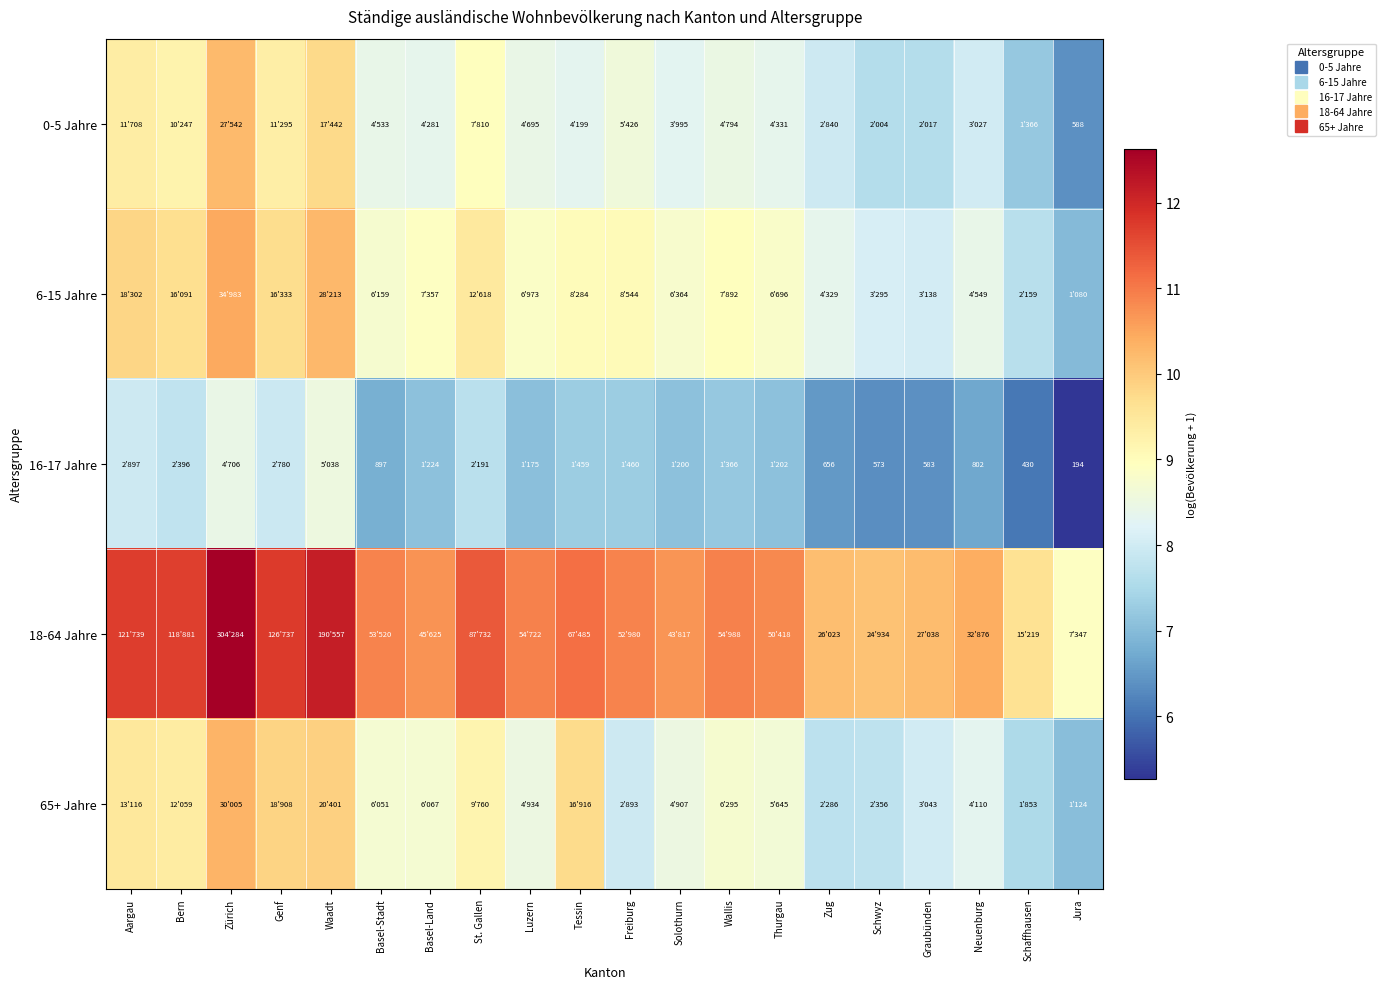

What is the difference between the second highest and second lowest values in the 65+ Jahre series?

2.4